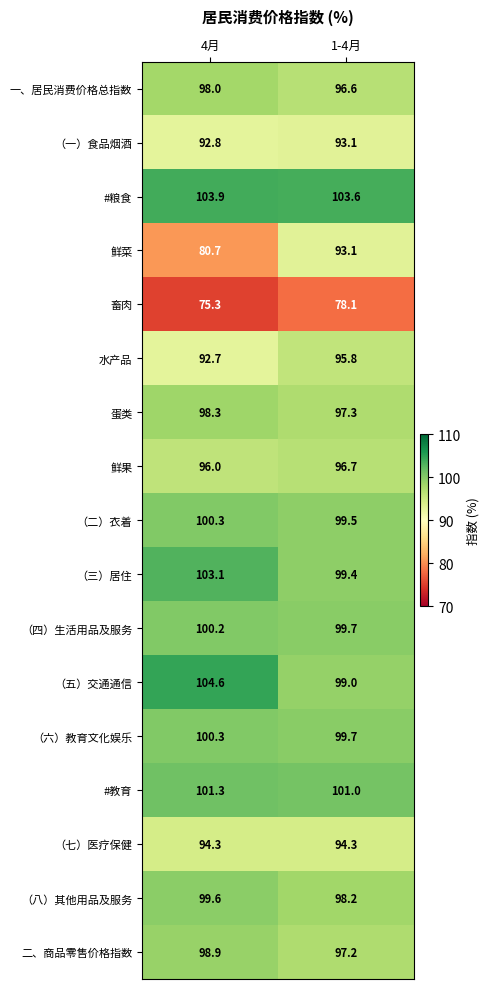

List the labels in order of 鲜菜 value, smallest first.

4月, 1-4月